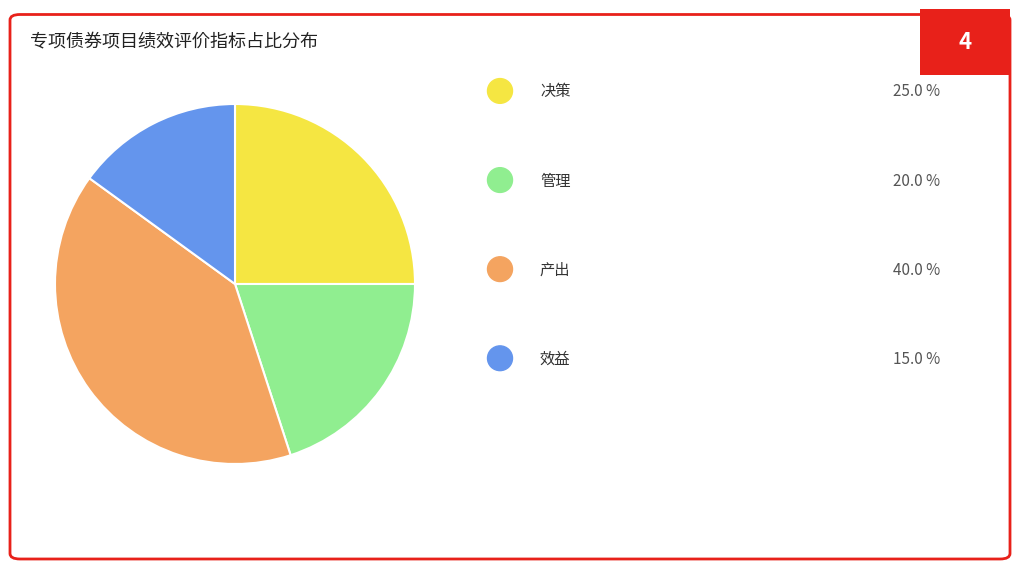

Does any single category account for the majority?

No